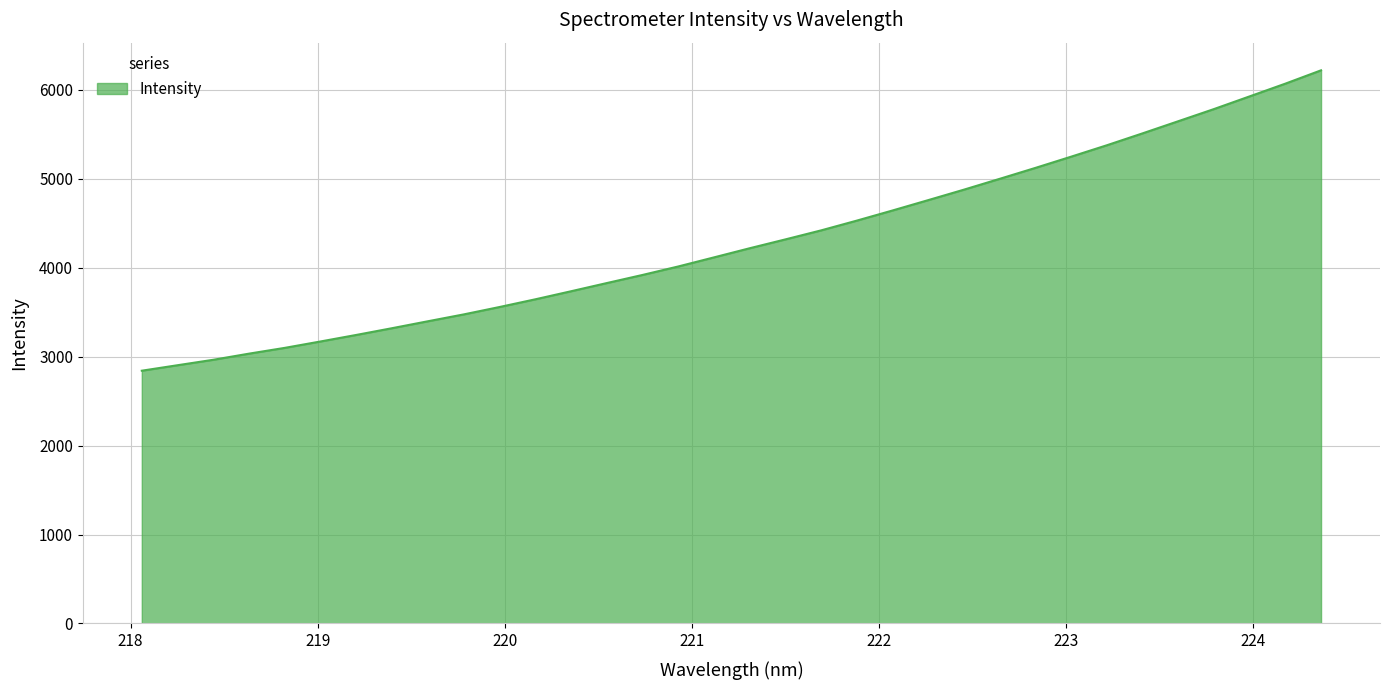

What is the greatest value displayed?

6219.6